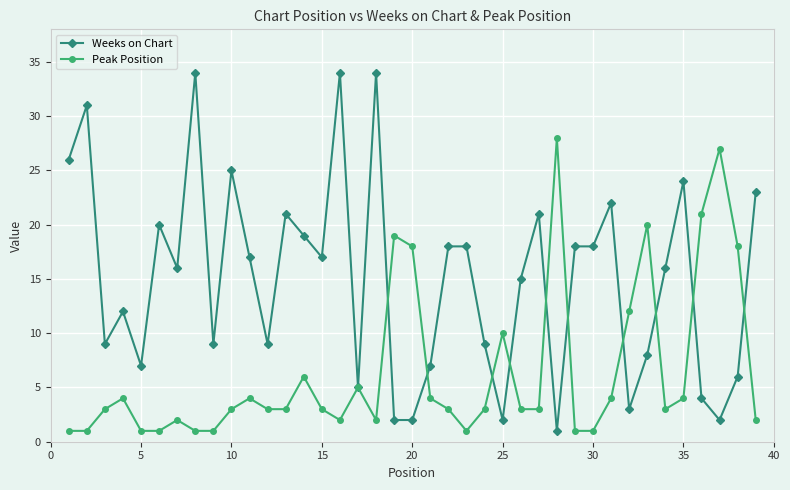

Which series has the largest range (max minus min)?

Weeks on Chart